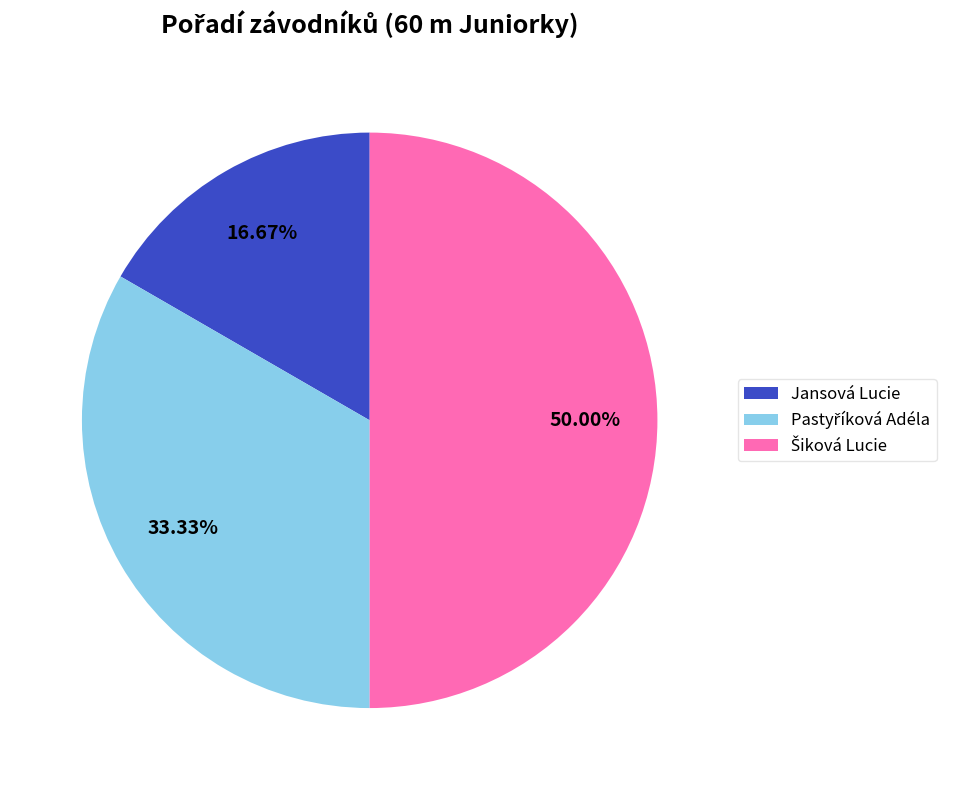

Which slice is the smallest?

Jansová Lucie